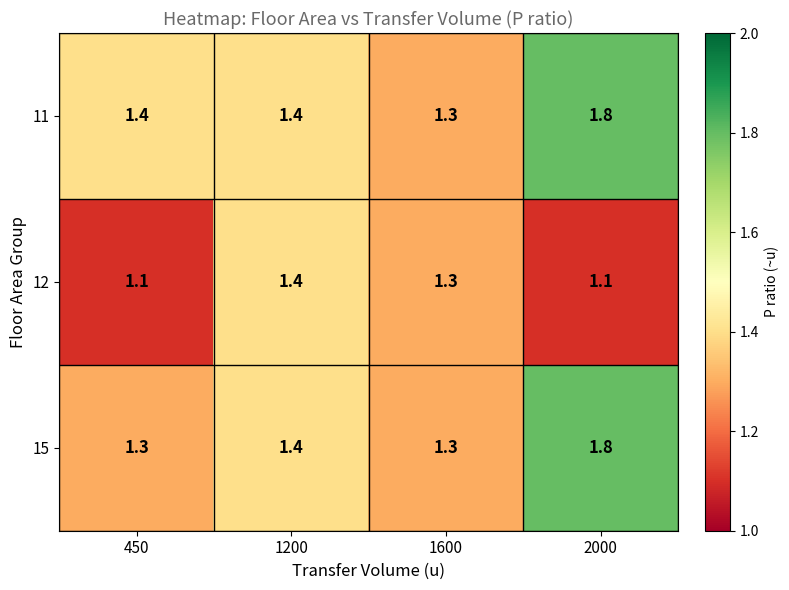

What is the approximate value of 15 at 1600?

1.3